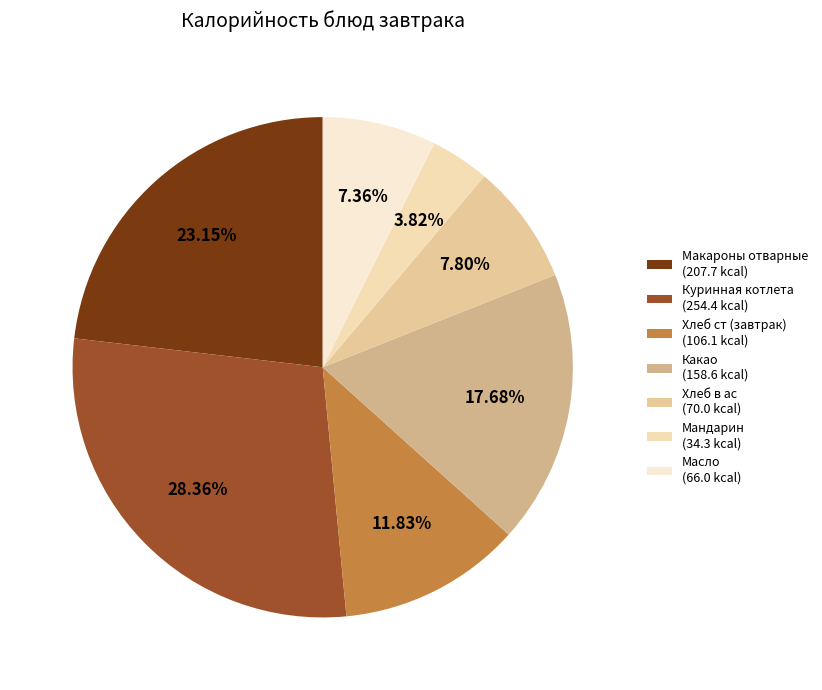

To the nearest percent, what is the average slice percentage?

14%